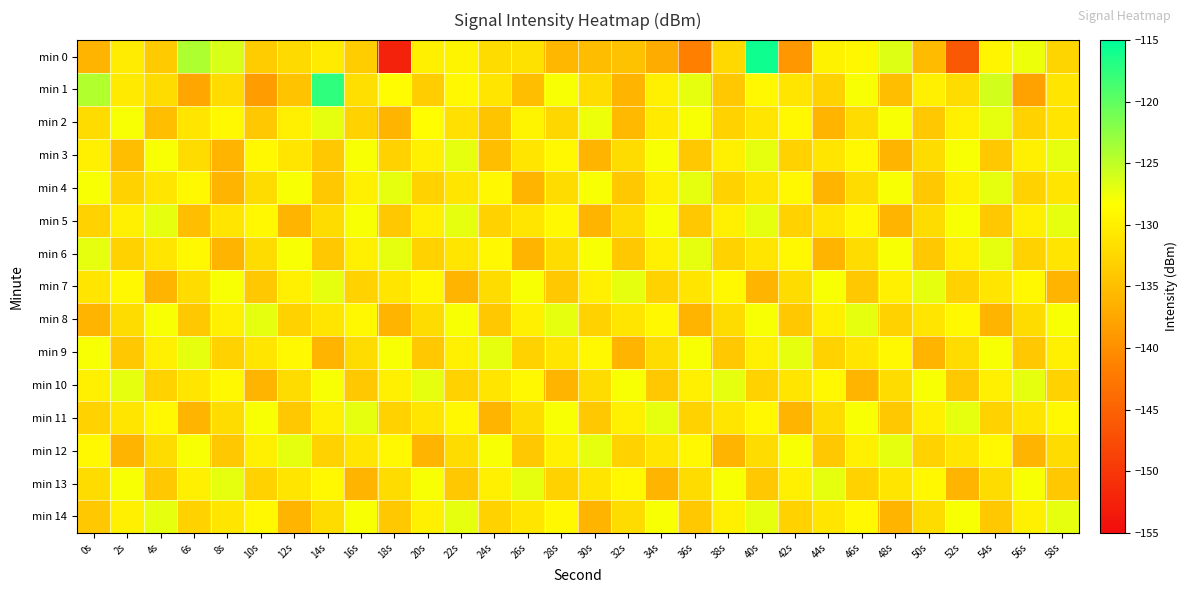

Between 10s and 52s, which series saw the biggest shift?

min 0